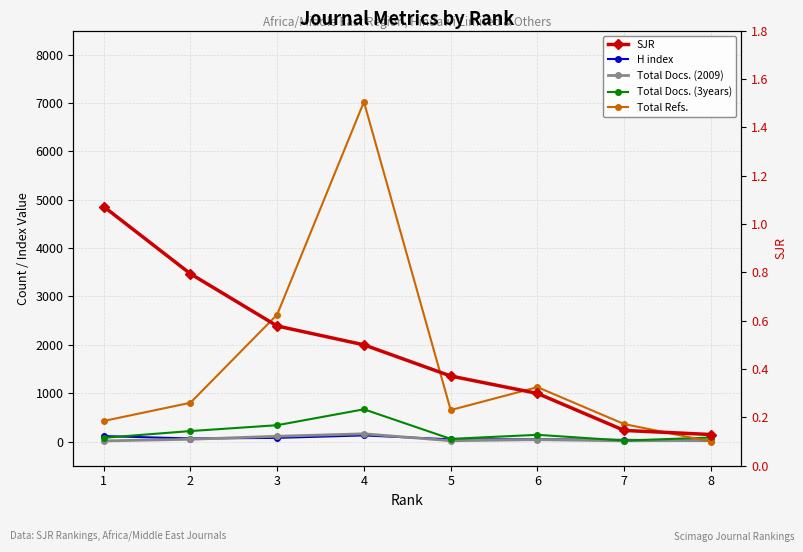

Does the chart display data point markers on the line(s)?

Yes